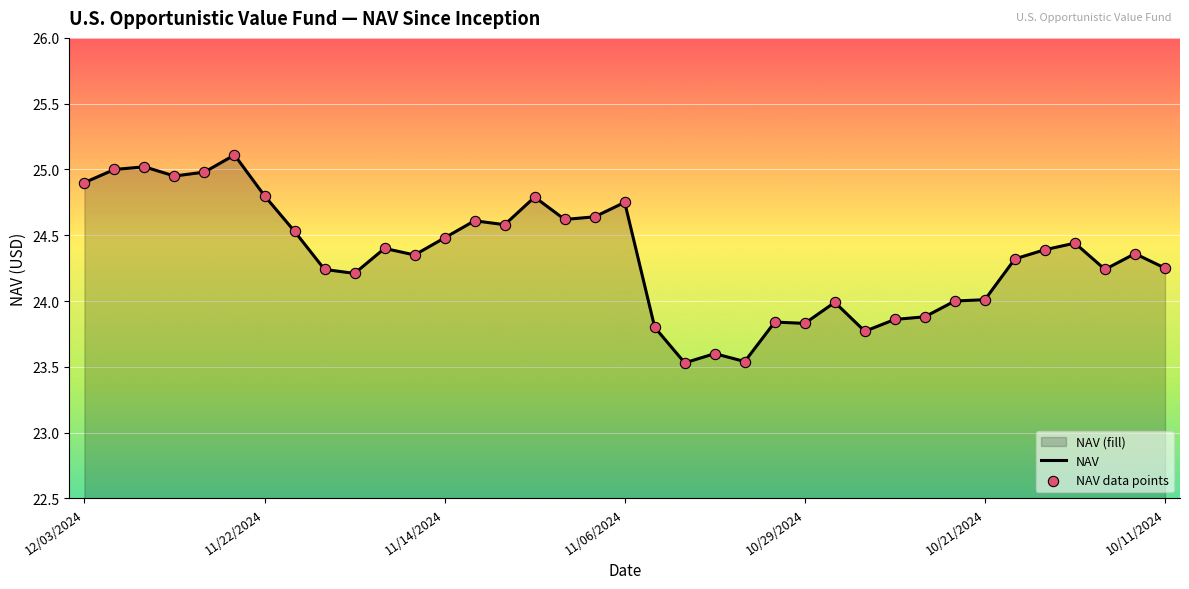

What is the change in value from 11/22/2024 to 10/21/2024?

-0.8